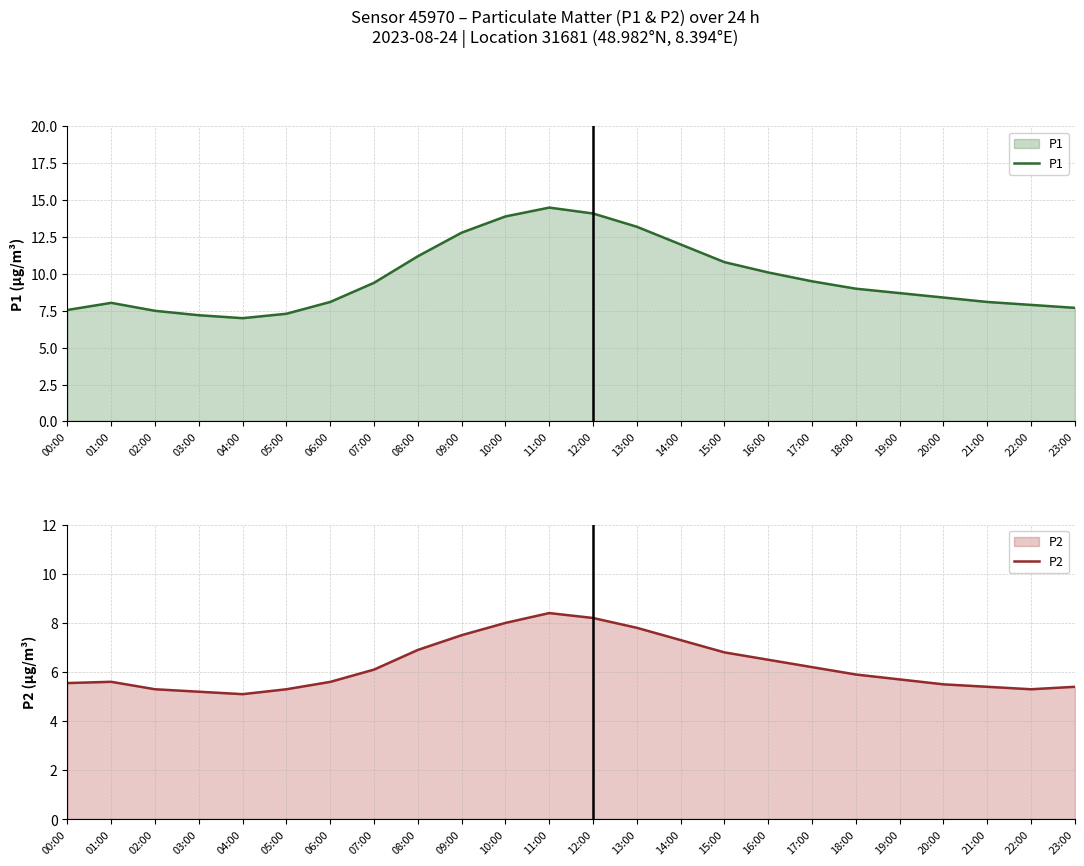

What is the value of the P2 point at the 11th from the left?

8.0